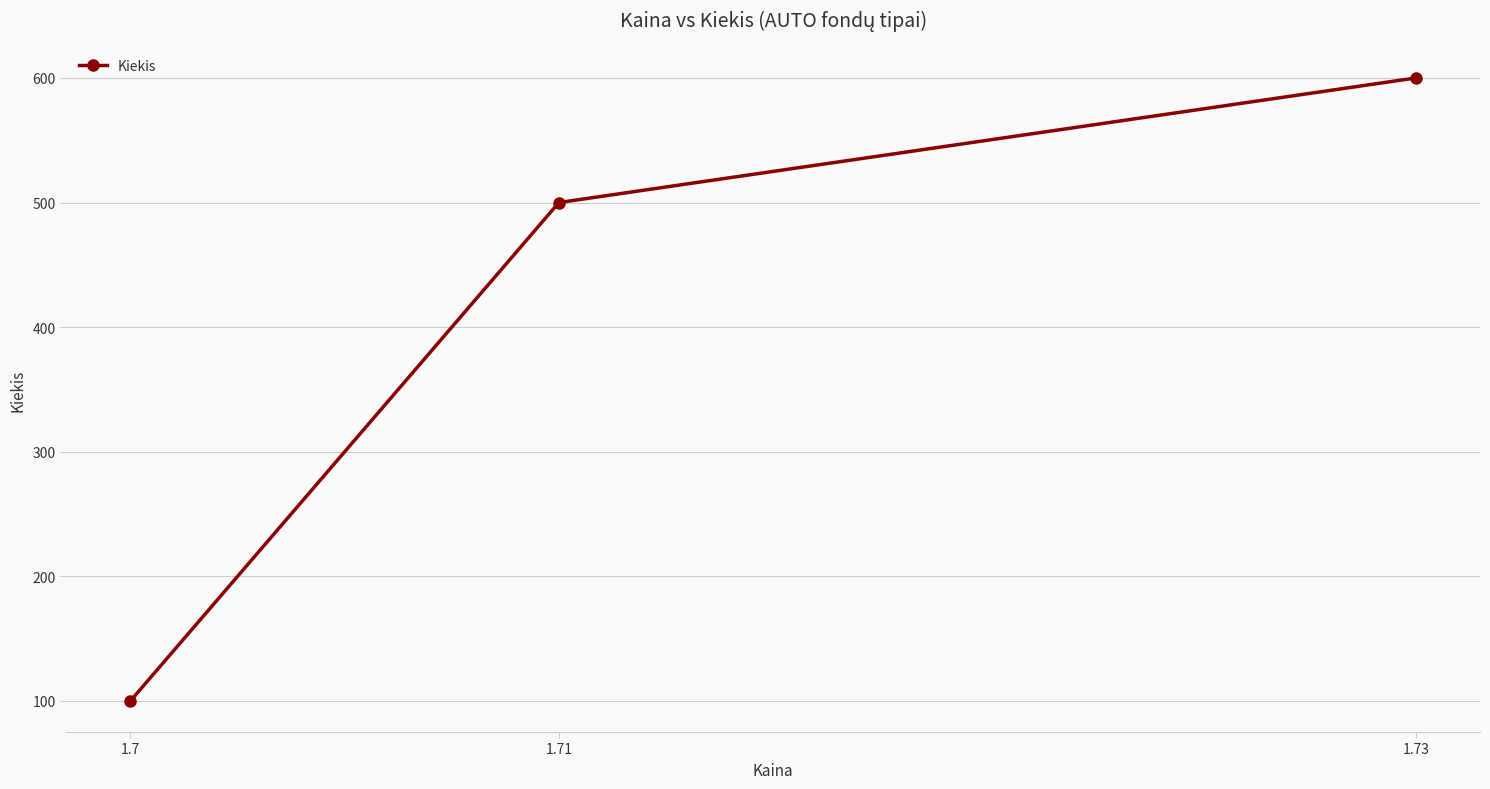

What is the value of the 2nd point from the left?

500